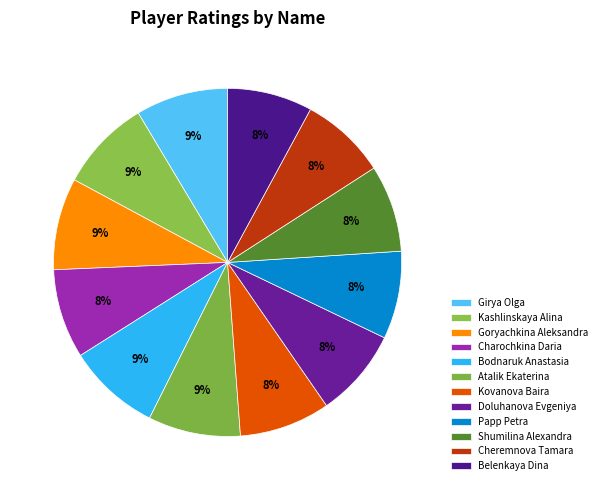

How many segments does this pie chart have?

12